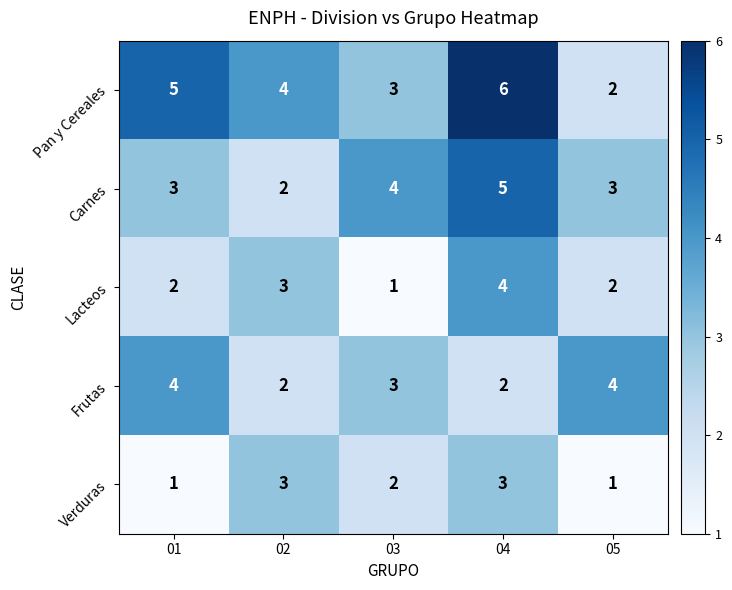

What is the sum of all Carnes values?

17